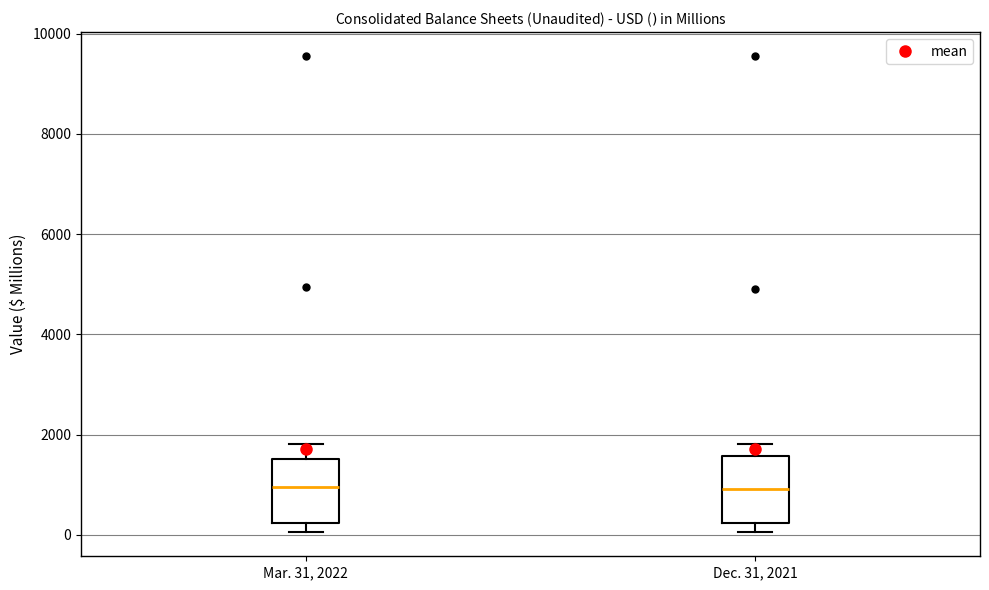

Reading left to right, transcribe this box plot: for each box, give where its median line is, the range the box spans, and where its two whiskers end, as read against the y-axis. The values are not printed on the chart, so give them approximately, as read against the axis.

Mar. 31, 2022: median 1000, box 200 to 1600, whiskers 0 to 1800
Dec. 31, 2021: median 1000, box 200 to 1600, whiskers 0 to 1800